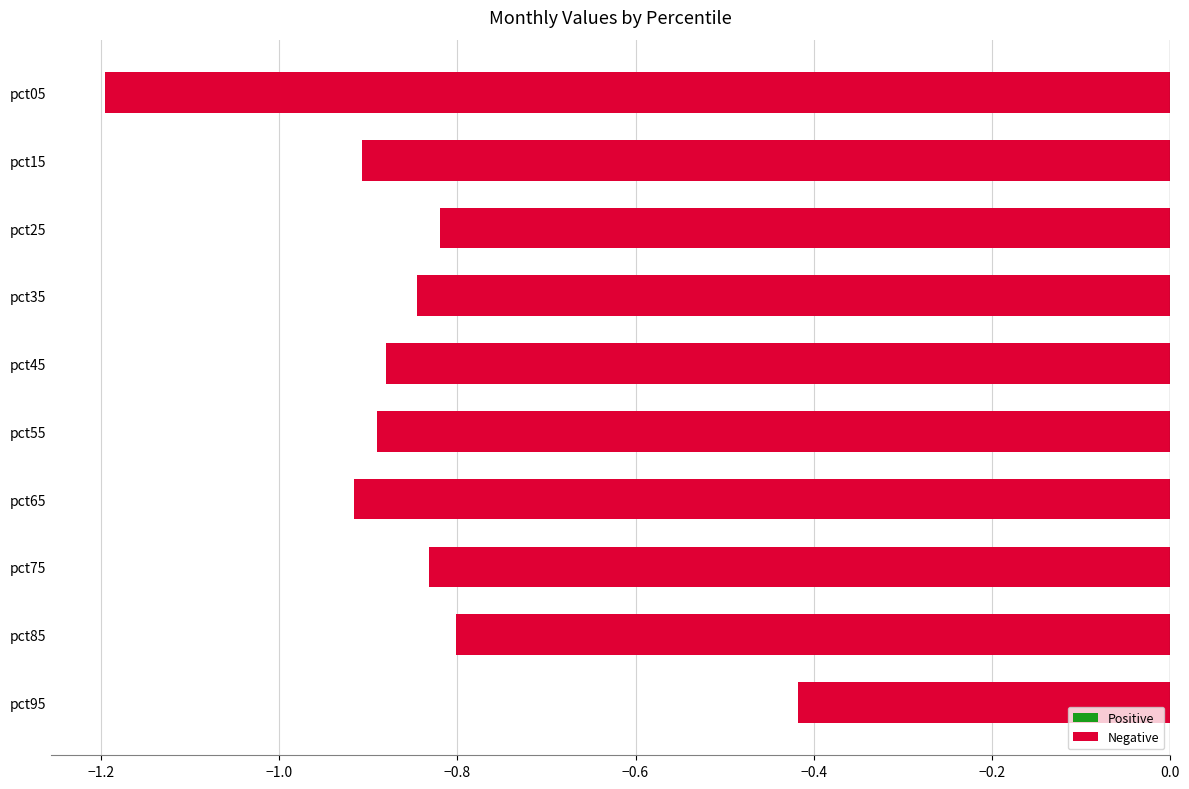

Which label corresponds to the largest value in the chart?

pct95